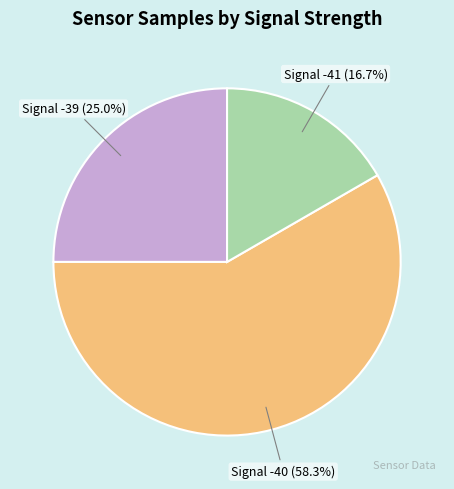

Is there any slice that represents more than half of the pie?

Yes